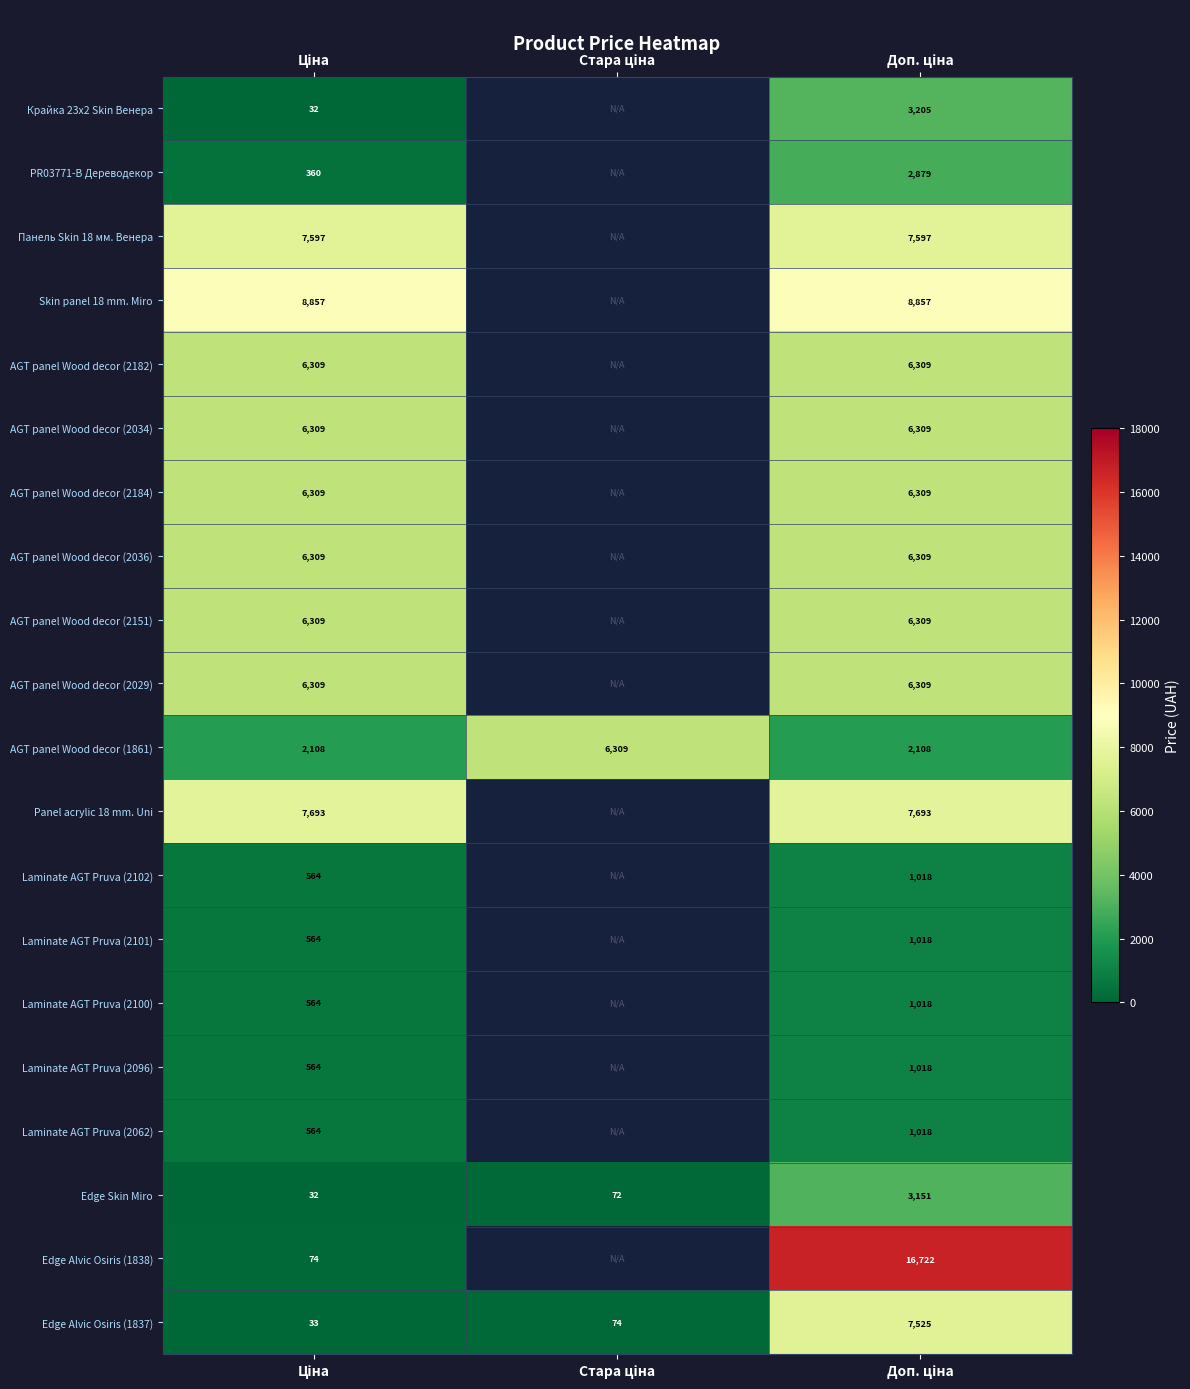

How many series are shown in this chart?

20